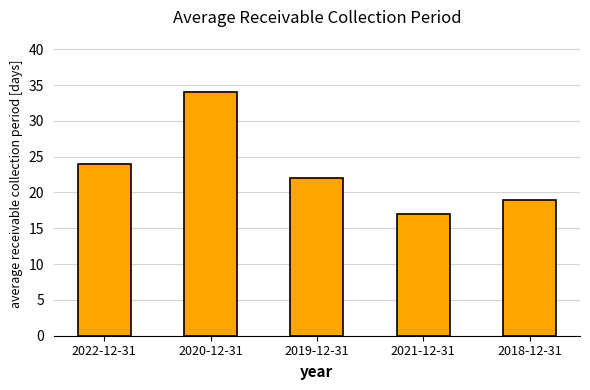

Between 2020-12-31 and 2019-12-31, which is larger?

2020-12-31